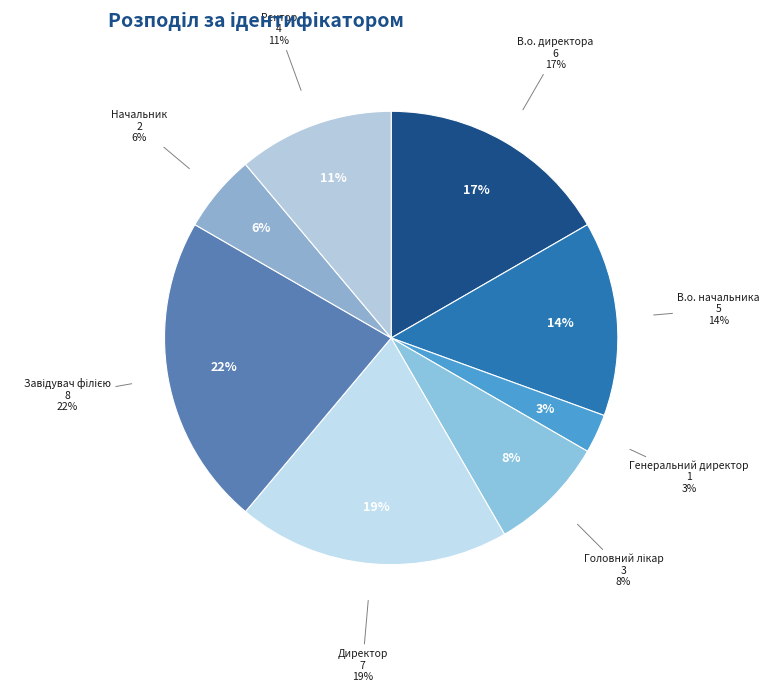

How many slices are in this pie chart?

8